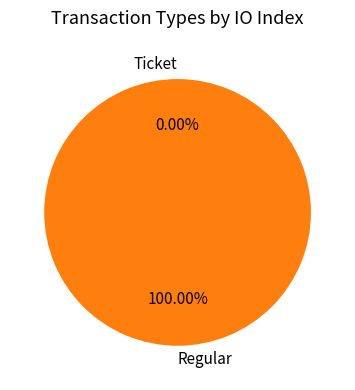

The Regular slice represents 99% of the pie. True or false?

False